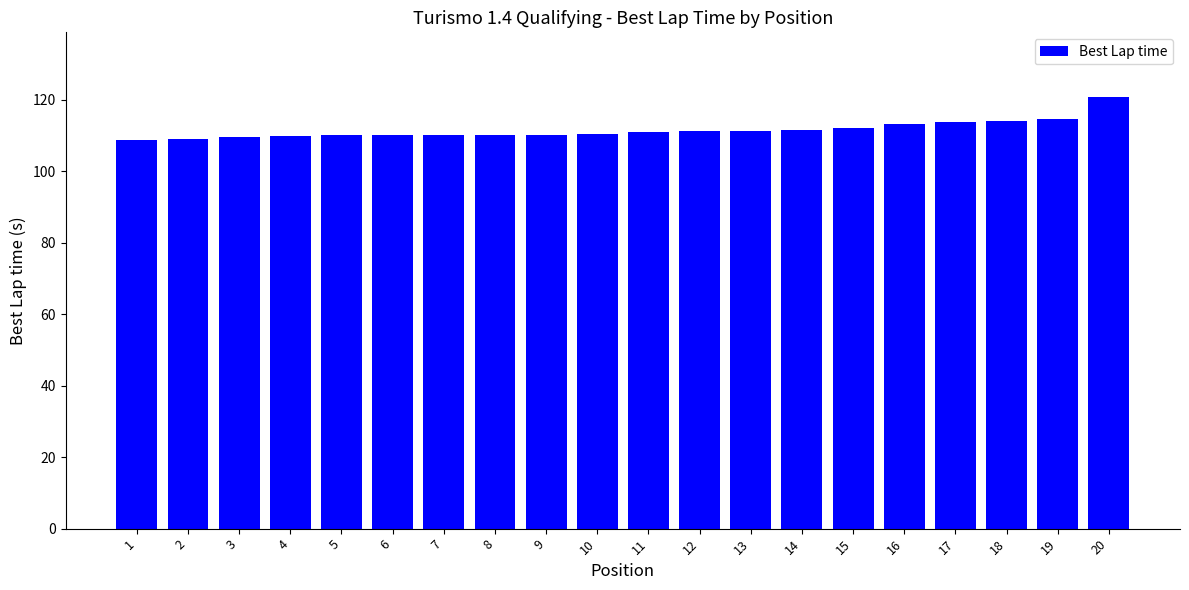

The chart shows a value of 114.2 at 18. True or false?

True